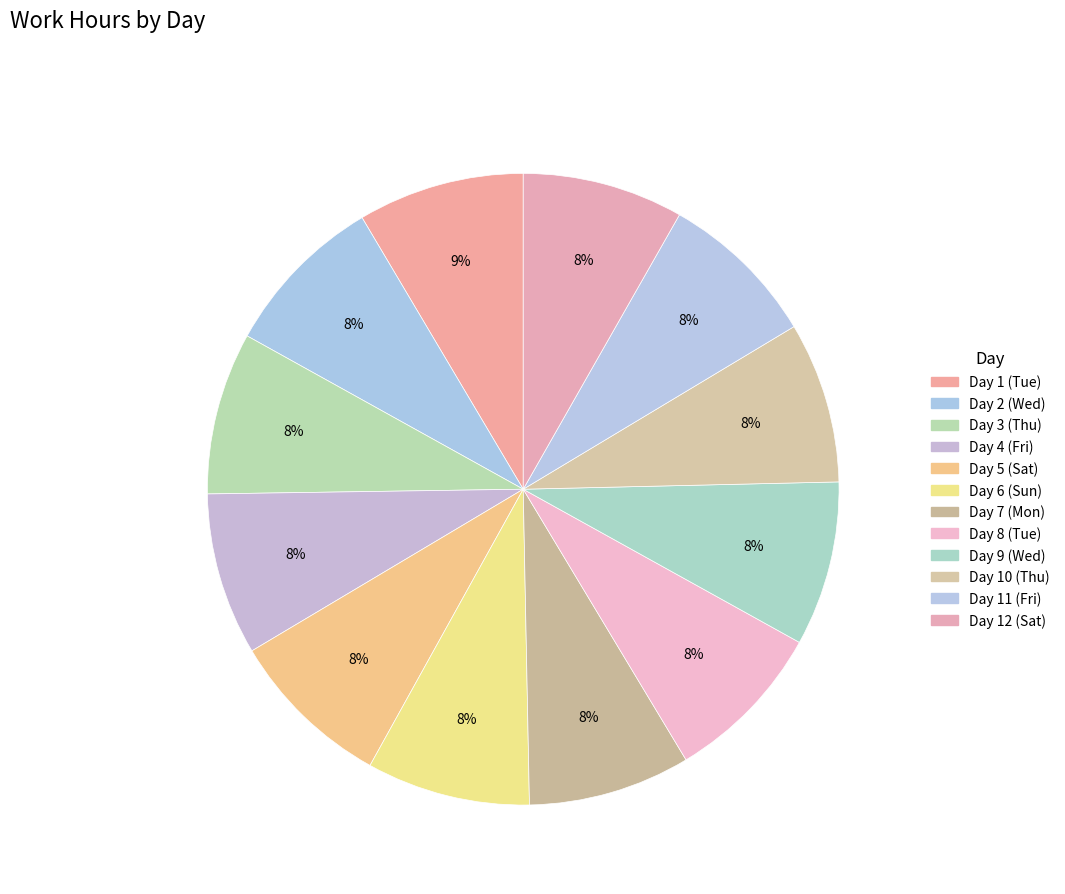

Combined, do Day 2 (Wed) and Day 7 (Mon) account for over 50%?

No